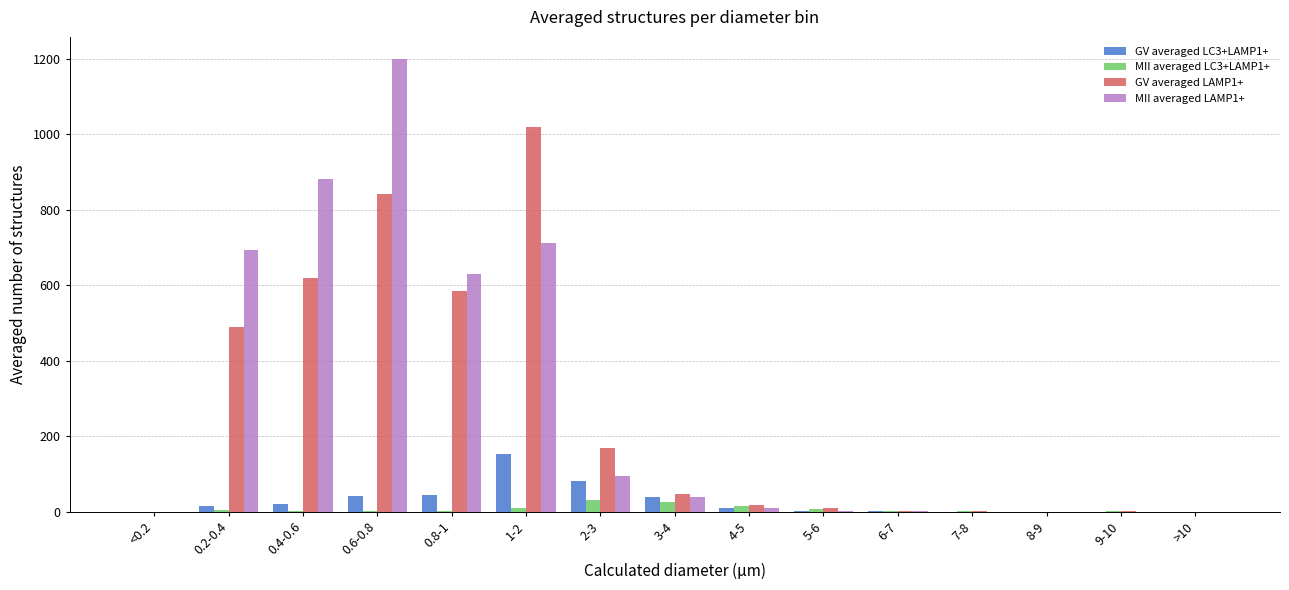

What is the greatest value displayed?

1198.8